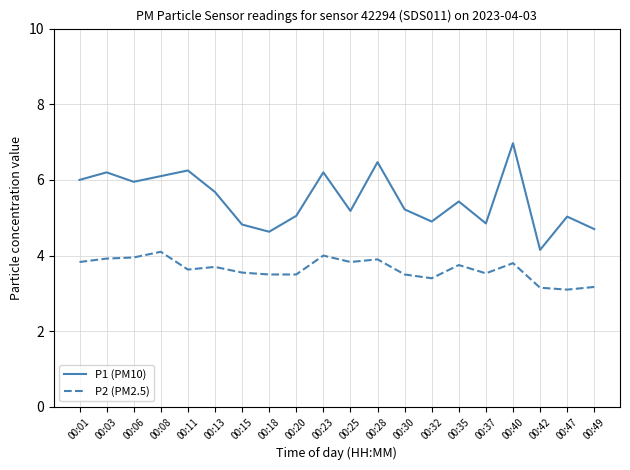

Rank the series by their maximum value, from highest to lowest.

P1 (PM10), P2 (PM2.5)